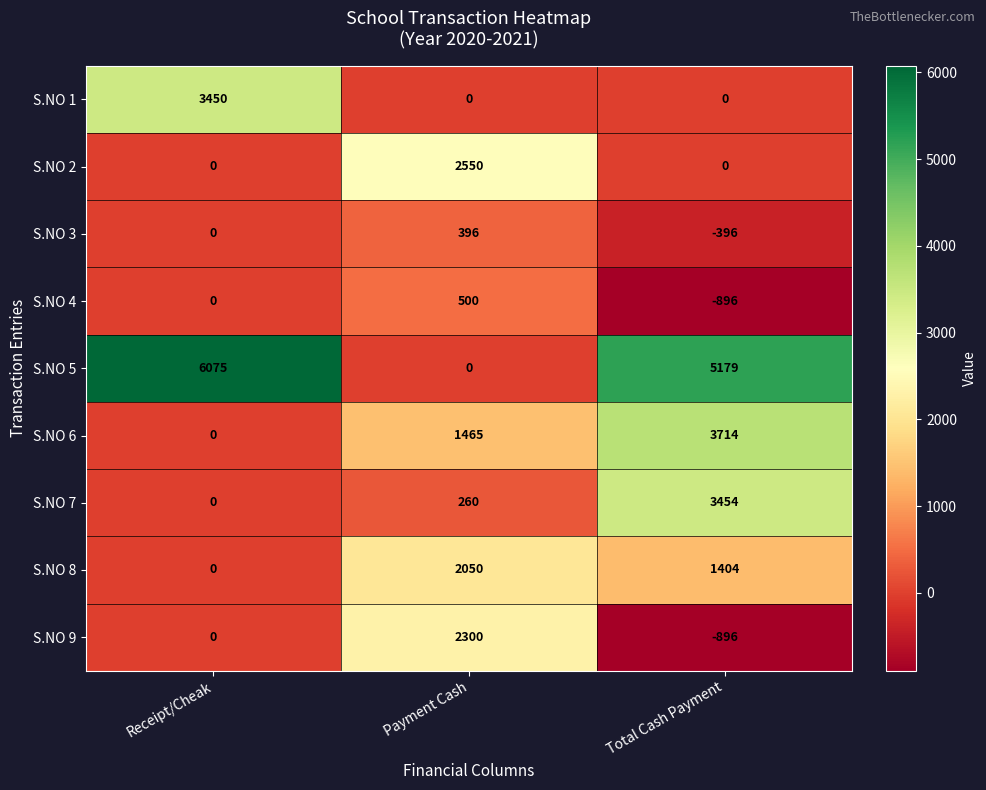

Rank the categories by S.NO 5 value from highest to lowest.

Receipt/Cheak, Total Cash Payment, Payment Cash